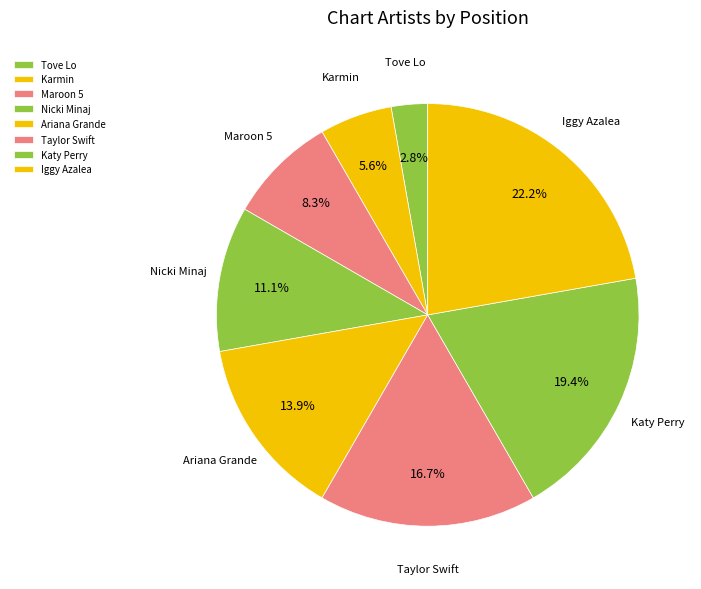

Which slice is the largest?

Iggy Azalea